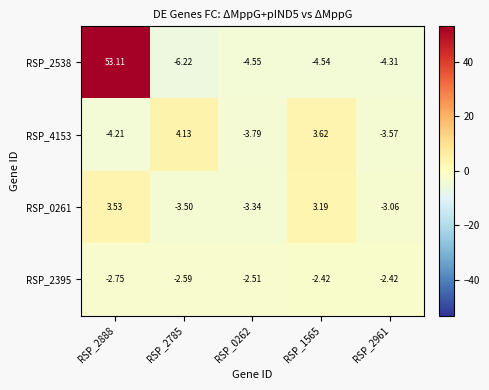

Is the value of RSP_2395 at RSP_2785 greater than the value of RSP_0261 at RSP_0262?

Yes